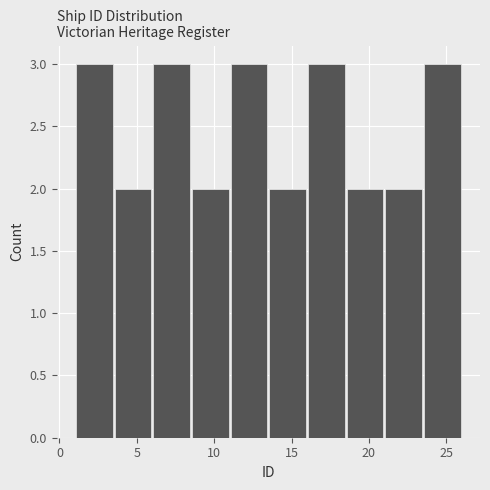

Reading left to right, list every bar in this chart as the range it spans on the x-axis followed by its height. The values are not printed on the chart, so give them approximately, as read against the axis.

1.0 to 3.5: 3
3.5 to 6.0: 2
6.0 to 8.5: 3
8.5 to 11.0: 2
11.0 to 13.5: 3
13.5 to 16.0: 2
16.0 to 18.5: 3
18.5 to 21.0: 2
21.0 to 23.5: 2
23.5 to 26.0: 3